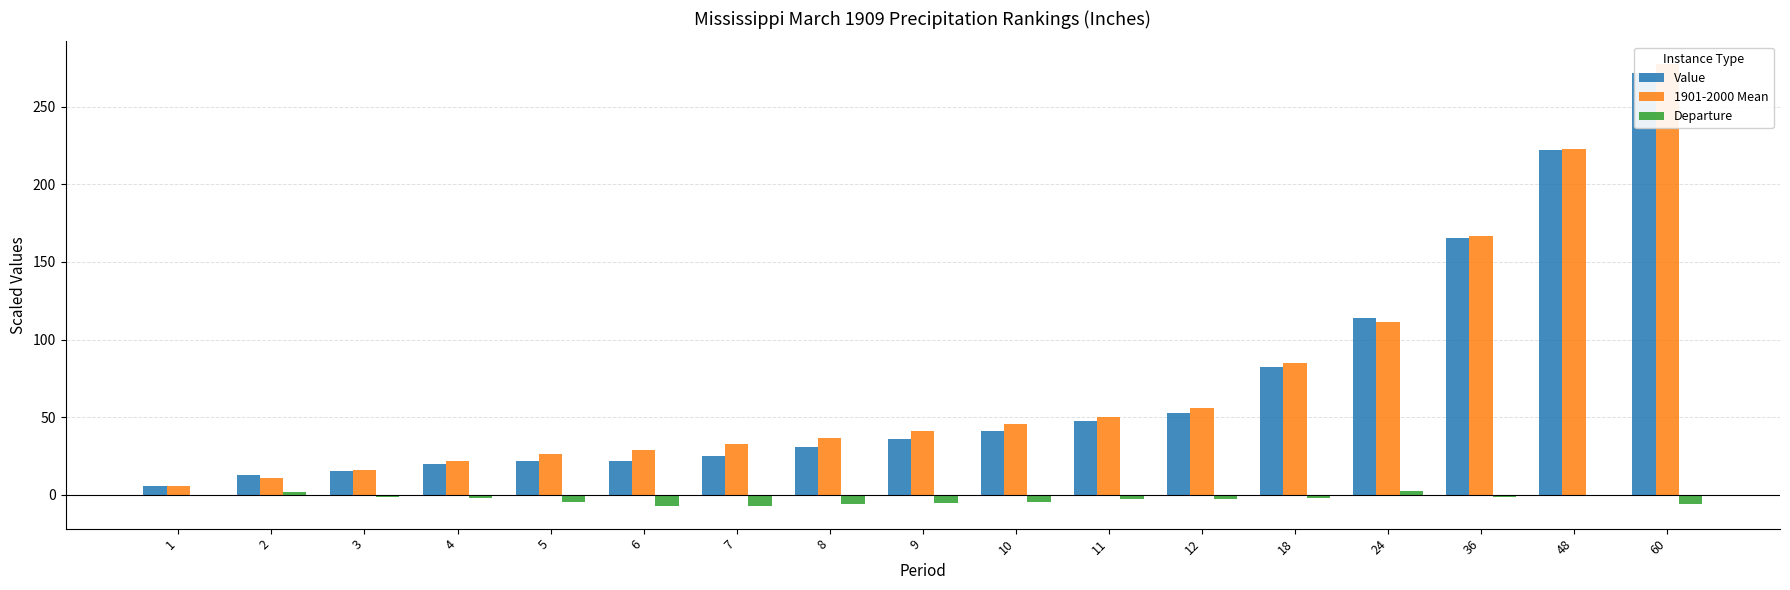

At which label is Value closest to 138?

24